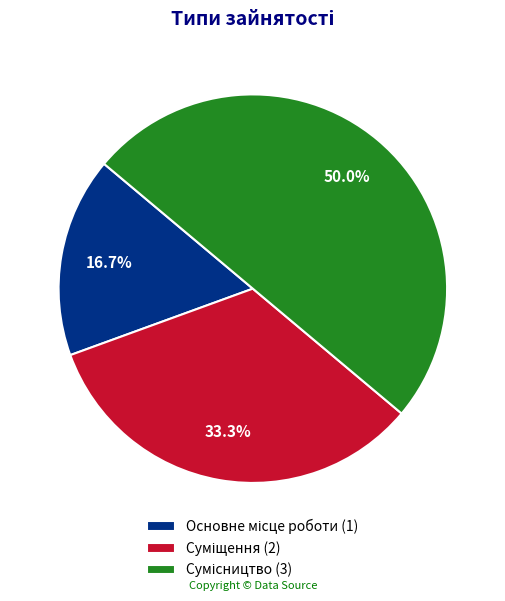

Is there any slice that represents more than half of the pie?

No